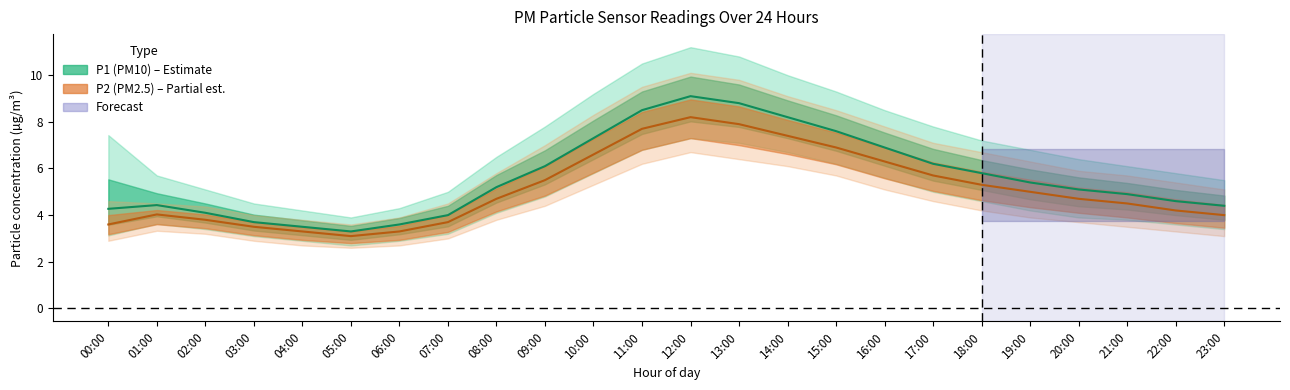

What is the sum of all P1_lo values?

107.9